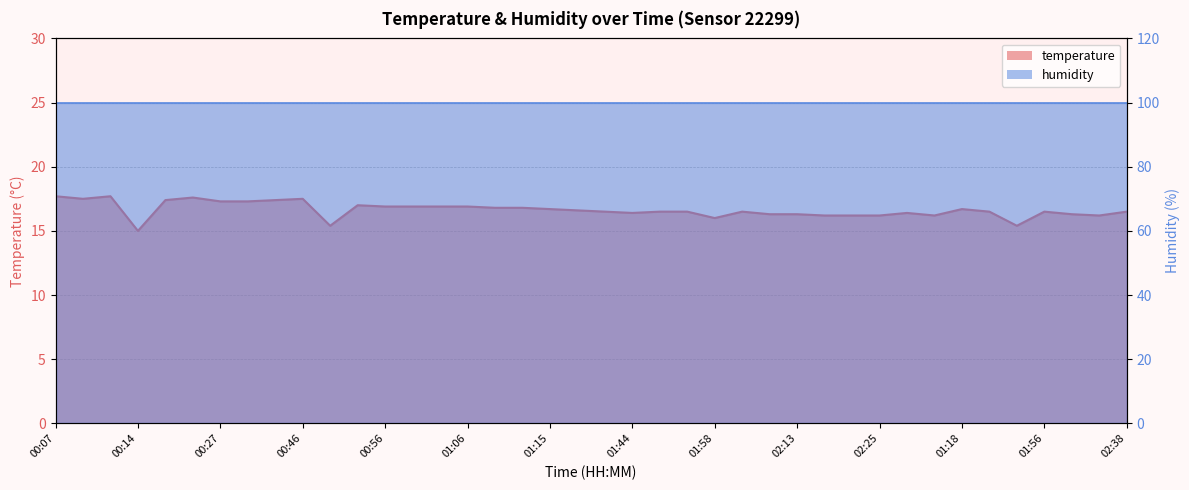

What is the label of the 31st point from the left?

02:25